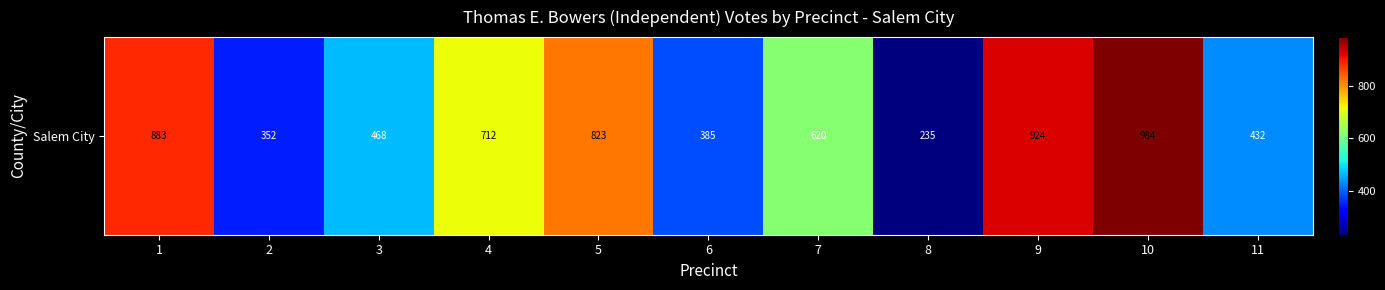

How many categories are shown in the chart?

11